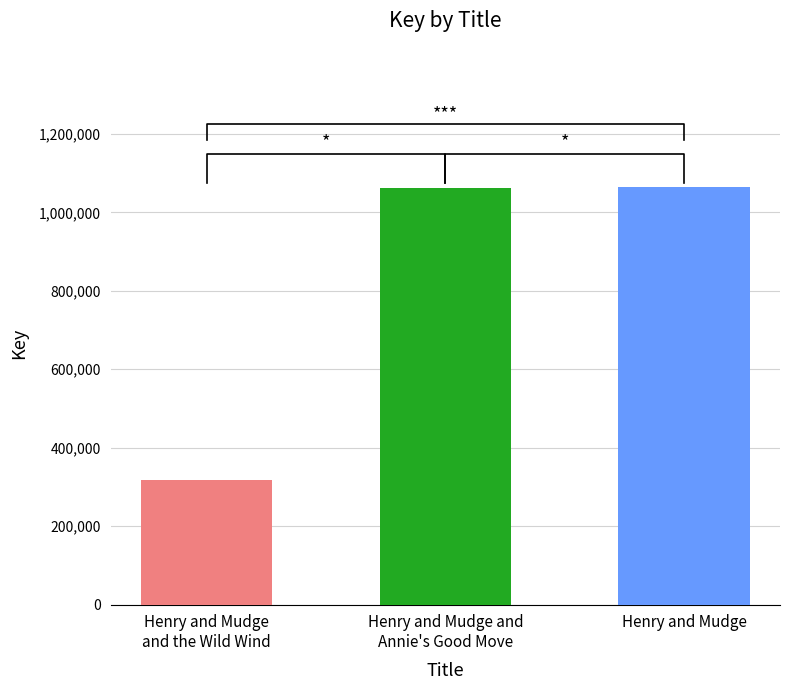

Which category has the lowest value across all series?

Henry and Mudge and the Wild Wind